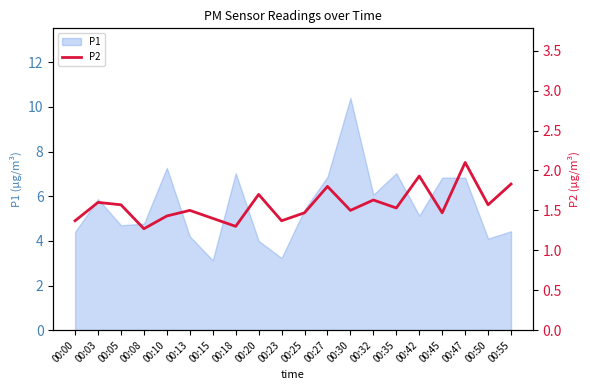

The chart shows a value of 0.9 at 00:50. True or false?

False